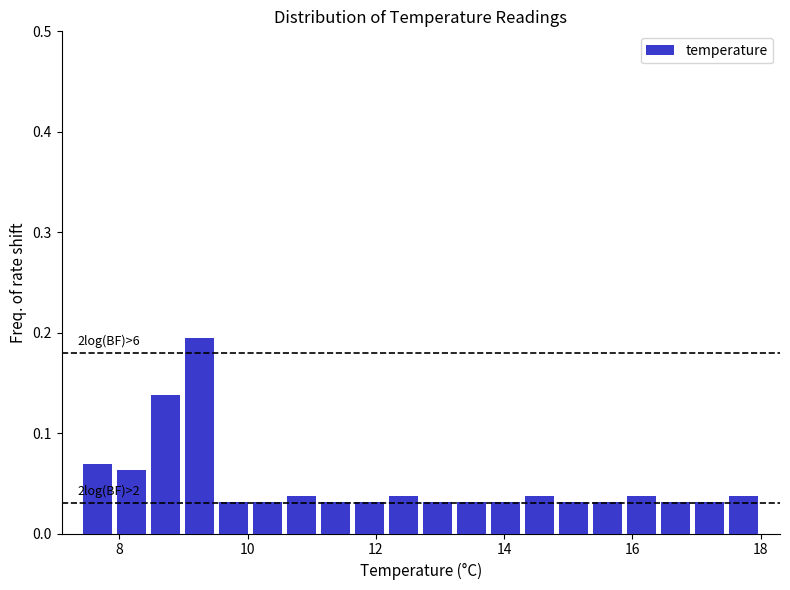

Around what value on the x-axis is the tallest bar? Give the approximate position of its centre, as read against the axis.

9.2